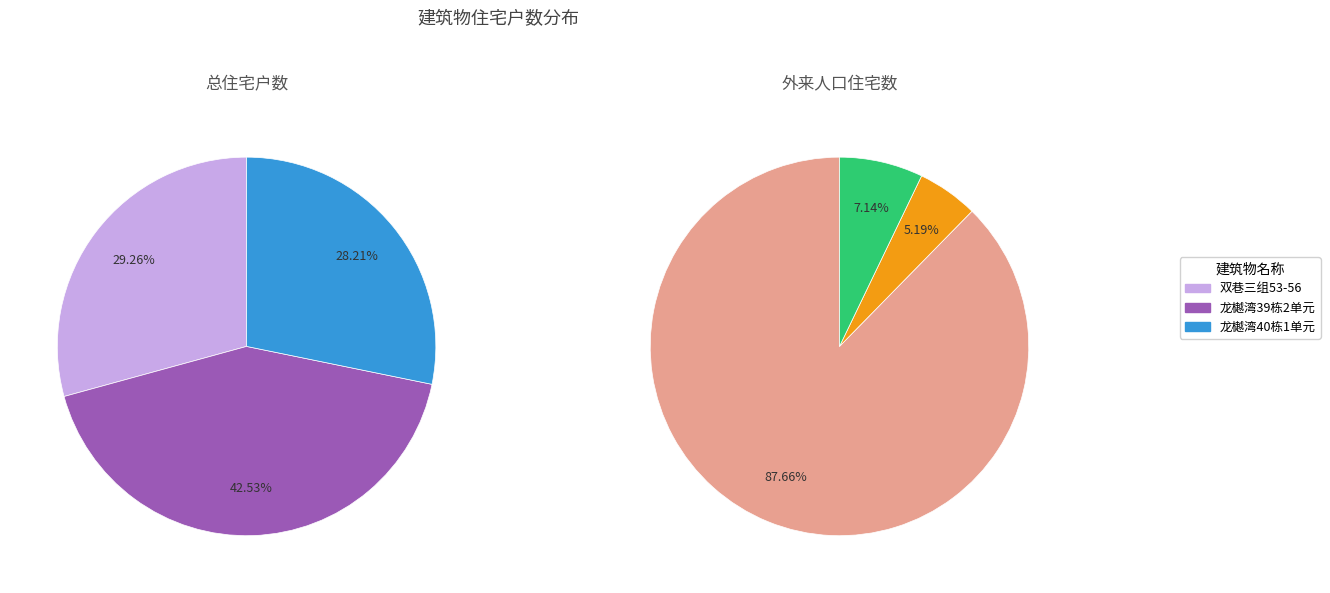

What is the largest slice in the pie chart?

龙樾湾39栋2单元